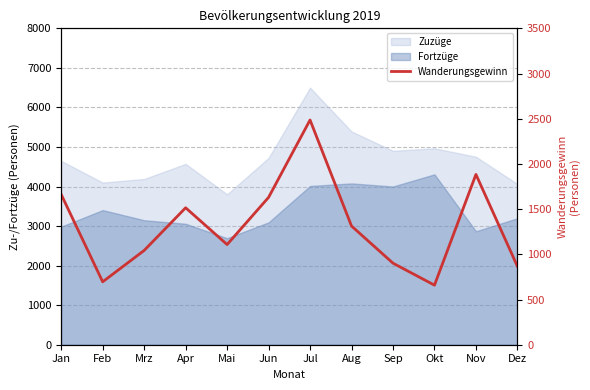

Rank the categories by value from lowest to highest.

Okt, Feb, Dez, Sep, Mrz, Mai, Aug, Apr, Jun, Jan, Nov, Jul